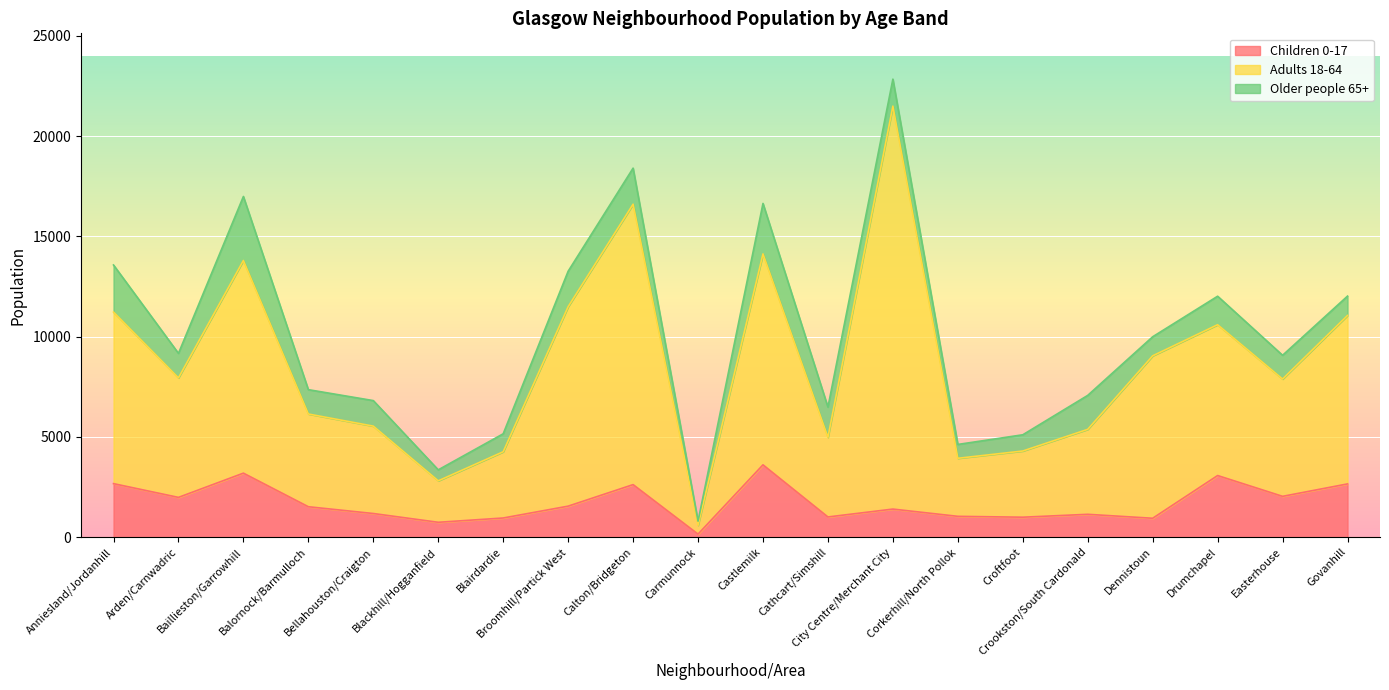

What are all the series names shown in the legend?

Children 0-17, Adults 18-64, Older people 65+